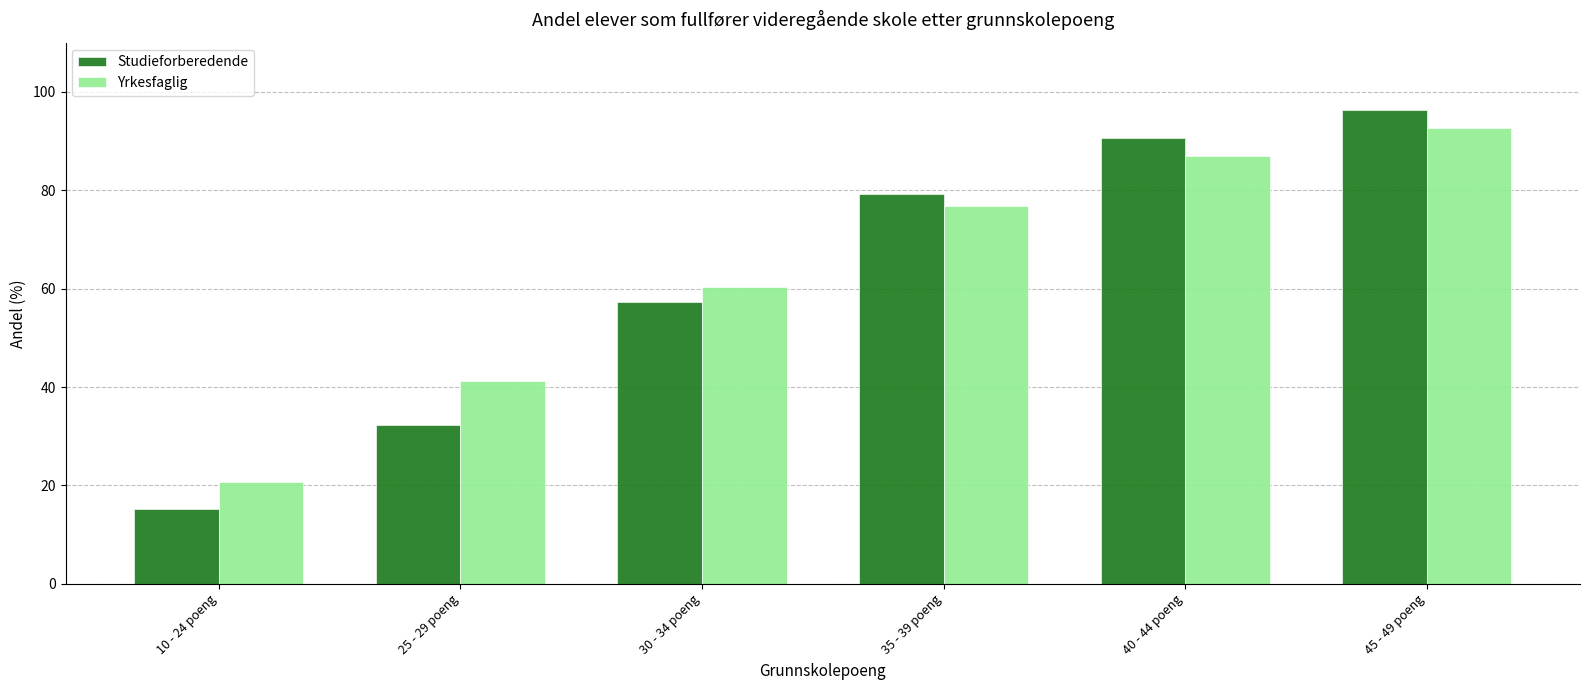

How many bars are there in each group?

2